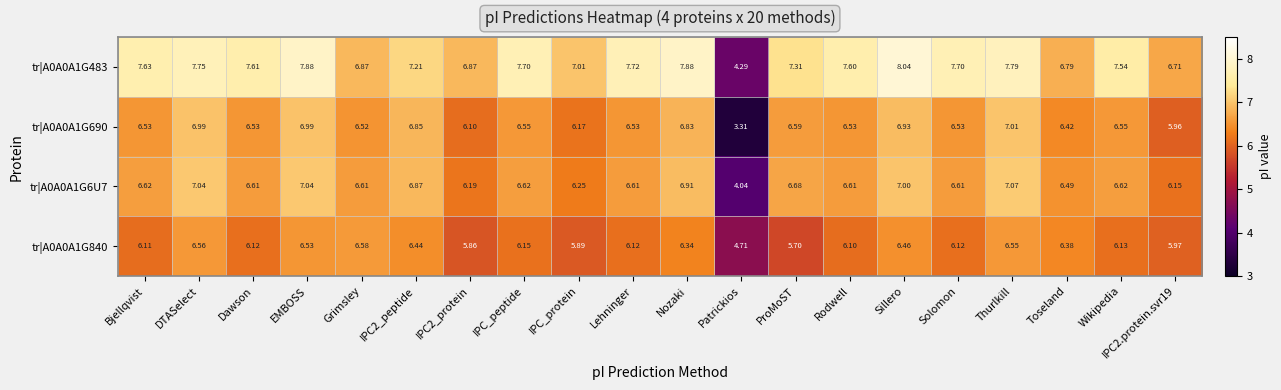

Which category has the highest value across all series?

Sillero